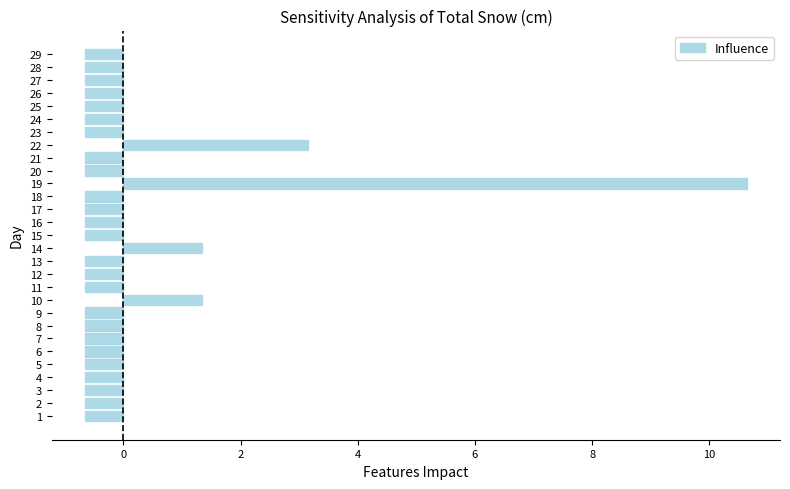

Where is the data nearest to the value 4?

22